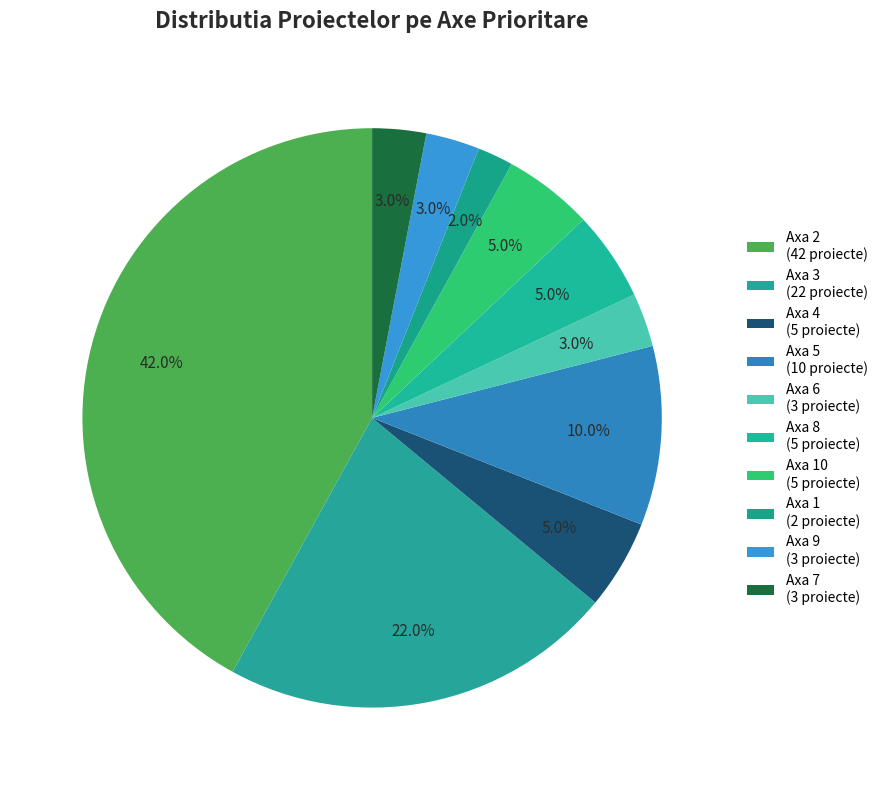

How many slices are in this pie chart?

10